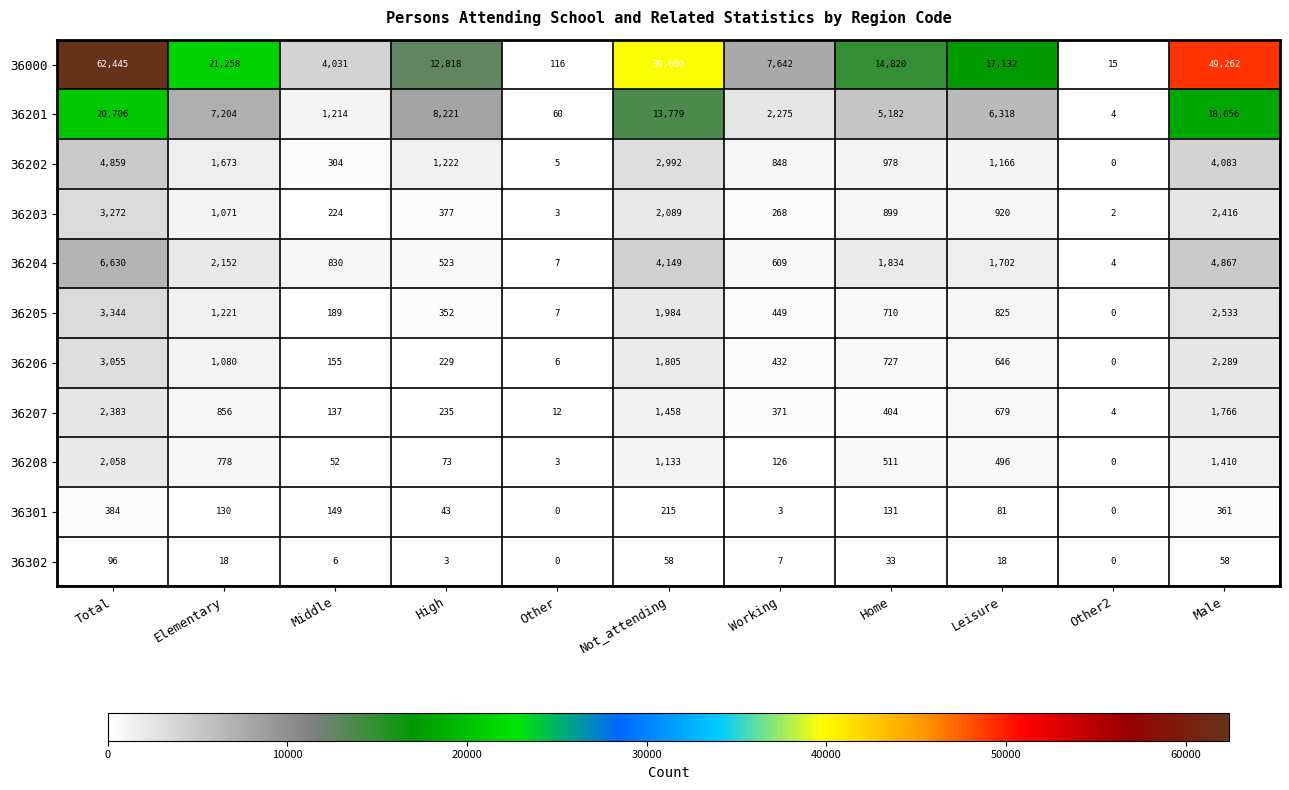

What is the difference between the 36207 values at Home and Middle?

267